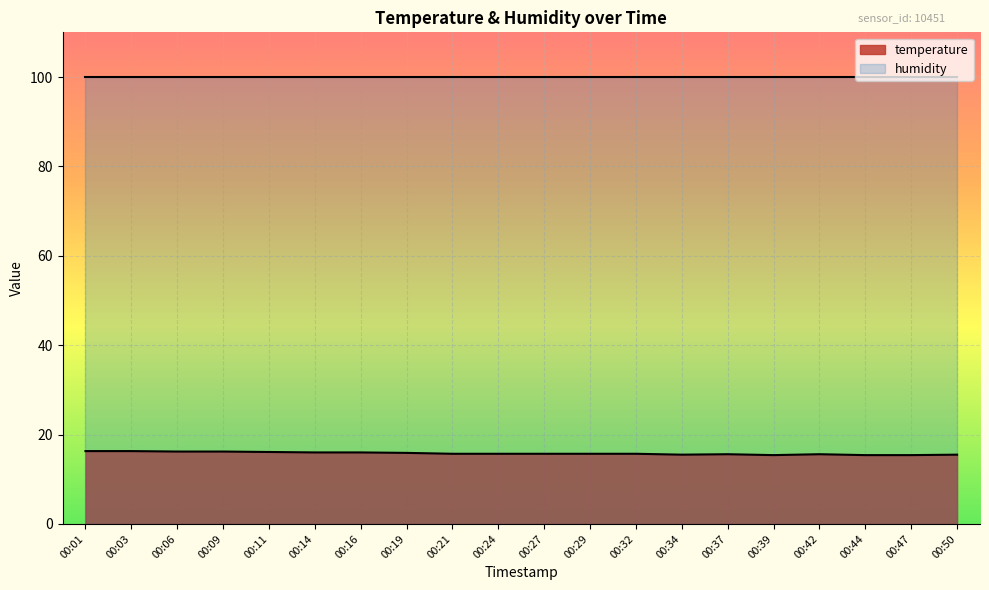

Reading left to right, what are all the values shown in this chart?

00:01=16.3	00:03=16.3	00:06=16.2	00:09=16.2	00:11=16.1	00:14=16.0	00:16=16.0	00:19=15.9	00:21=15.7	00:24=15.7	00:27=15.7	00:29=15.7	00:32=15.7	00:34=15.5	00:37=15.6	00:39=15.4	00:42=15.6	00:44=15.4	00:47=15.4	00:50=15.5